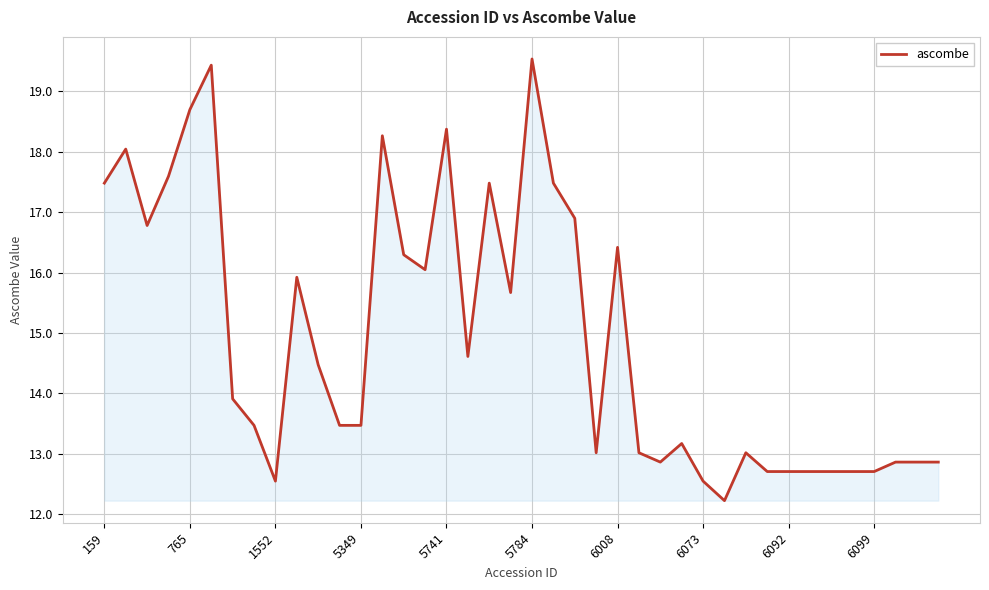

What is the difference between the maximum and minimum values?

7.3